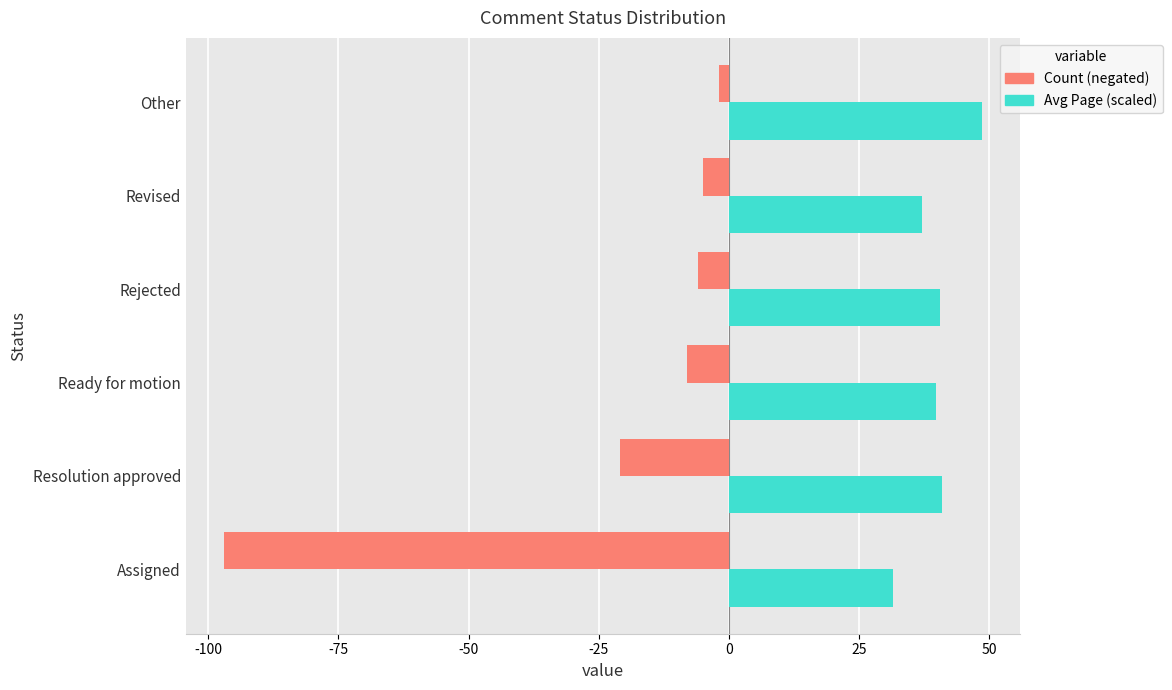

Which series has the largest total across all categories?

Avg Page (scaled)